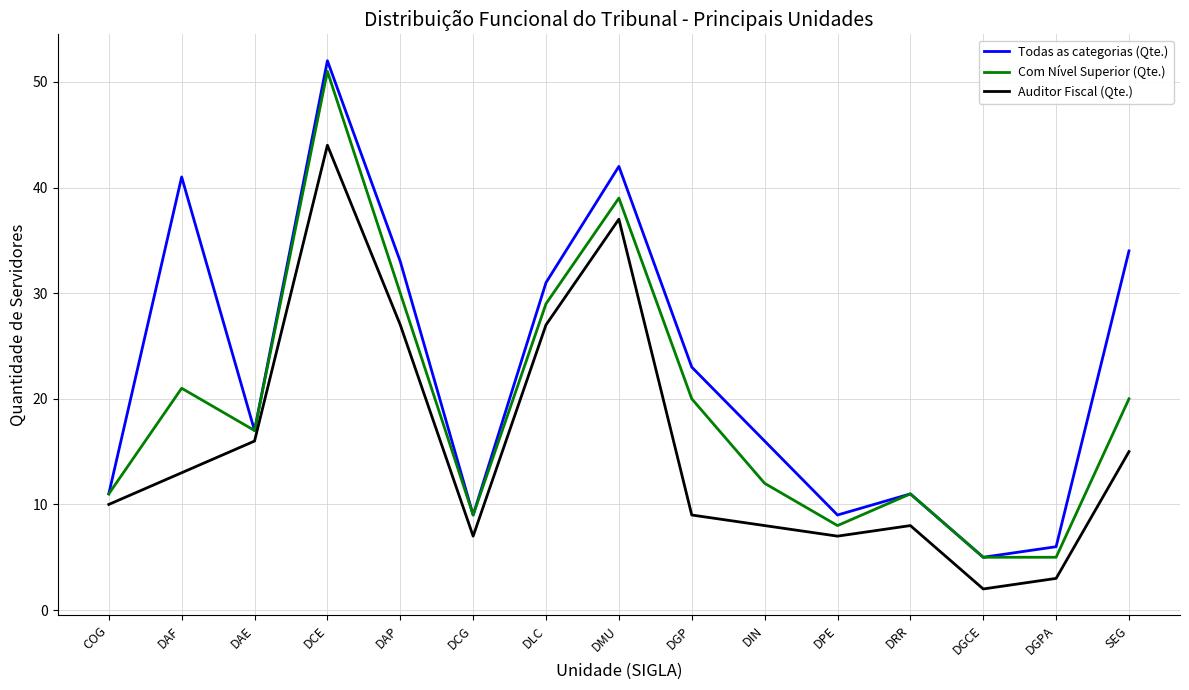

The Todas as categorias (Qte.) series shows 9 at DPE. True or false?

True